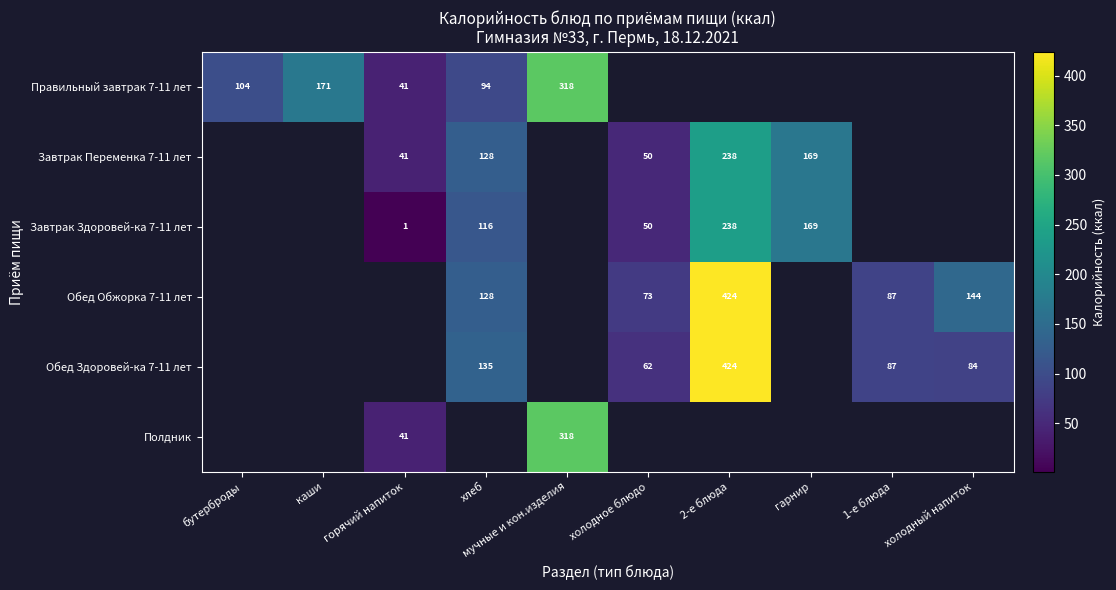

Is the value of Обед Обжорка 7-11 лет at 2-е блюда greater than the value of Обед Здоровей-ка 7-11 лет at 1-е блюда?

Yes